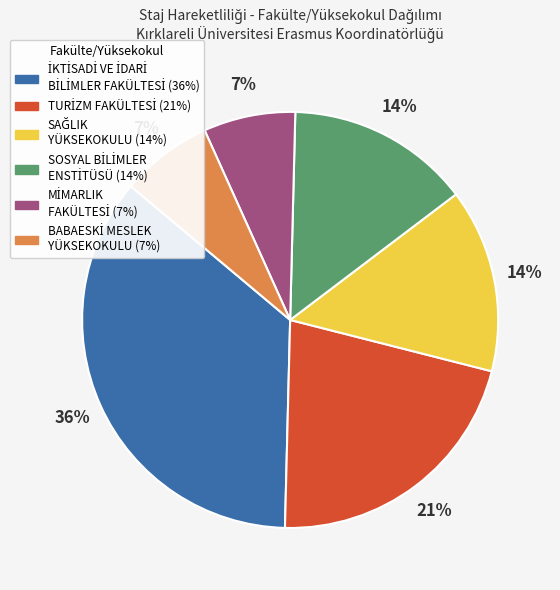

To the nearest percent, what is the average slice percentage?

17%